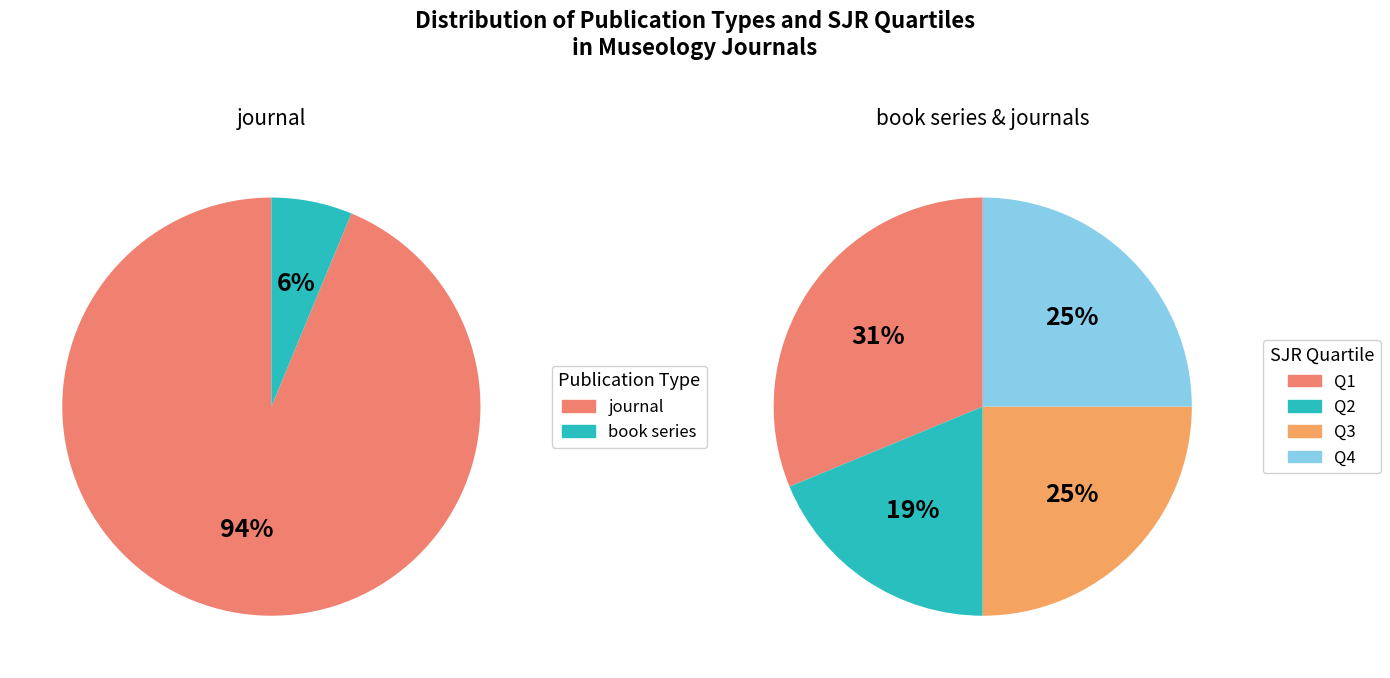

How many segments does this pie chart have?

2